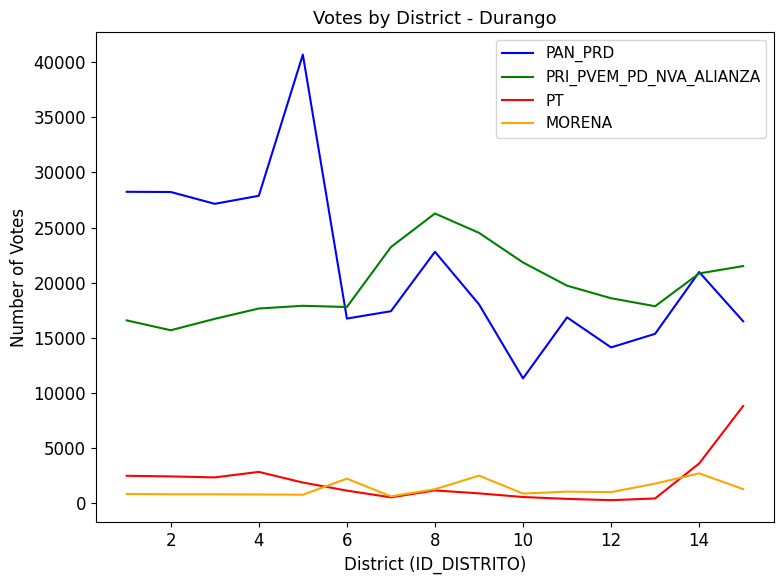

Which series has the widest spread of values?

PAN_PRD